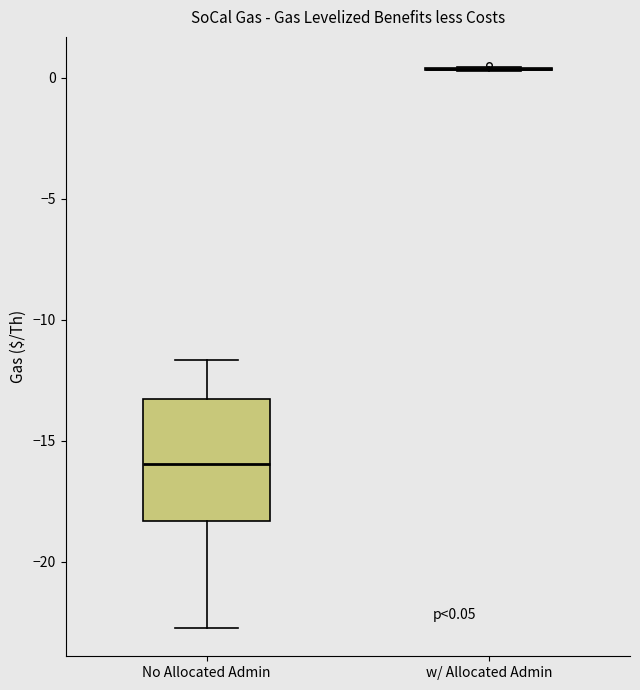

Comparing the boxes themselves (not the whiskers), which one is the tallest?

No Allocated Admin